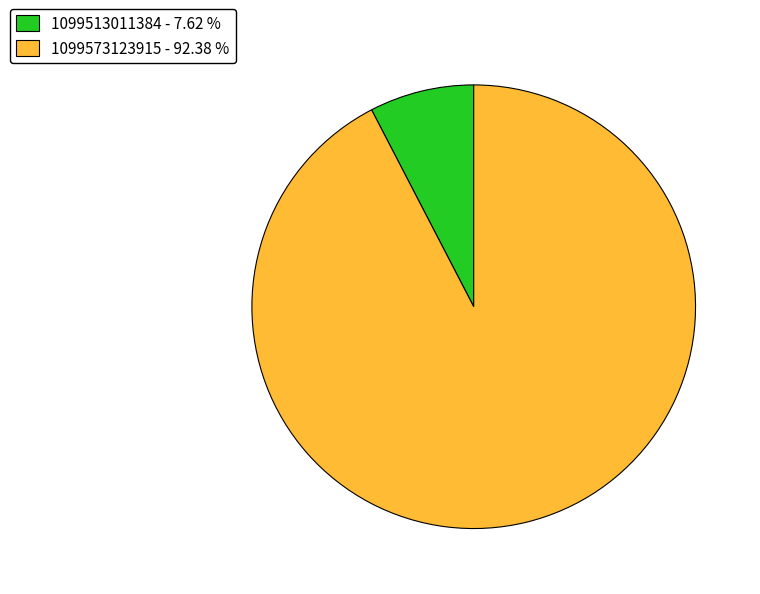

Is the sum of 1099513011384 - 7.62 % and 1099573123915 - 92.38 % greater than half?

Yes